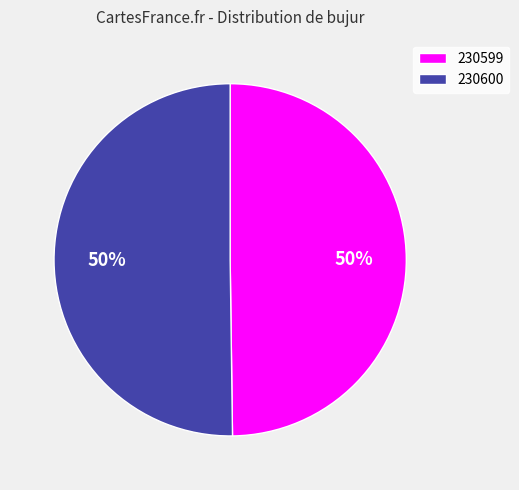

Is it true that 230600 is 50% of the pie?

True